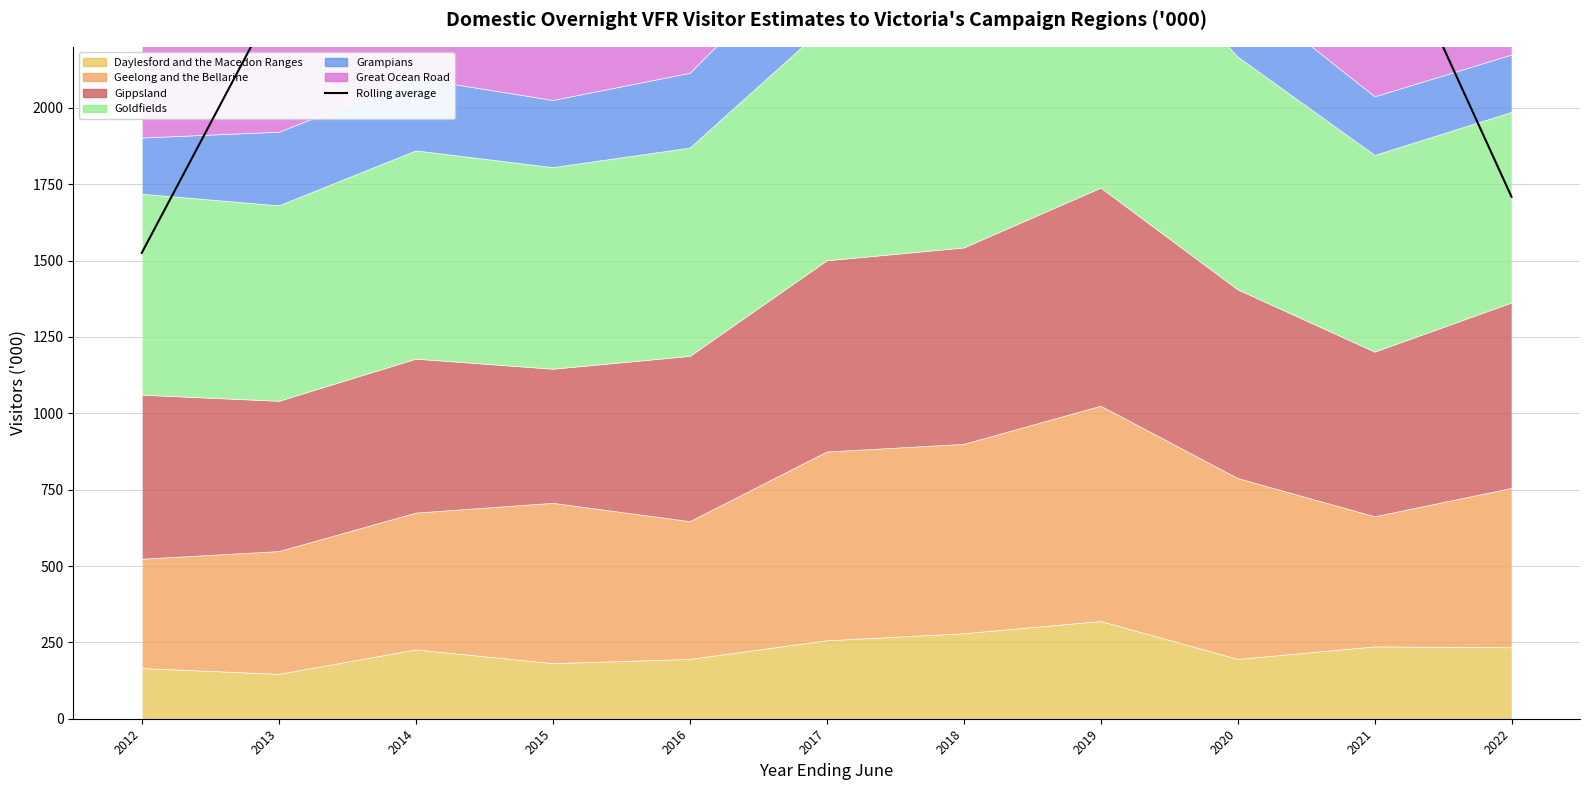

The value at 2020 is 1787.2. True or false?

False